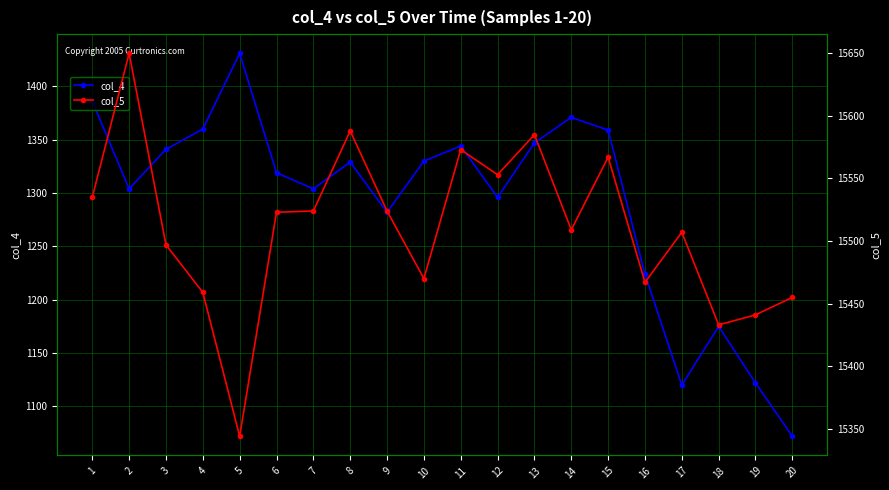

What is the difference between the col_4 values at 3 and 7?

37